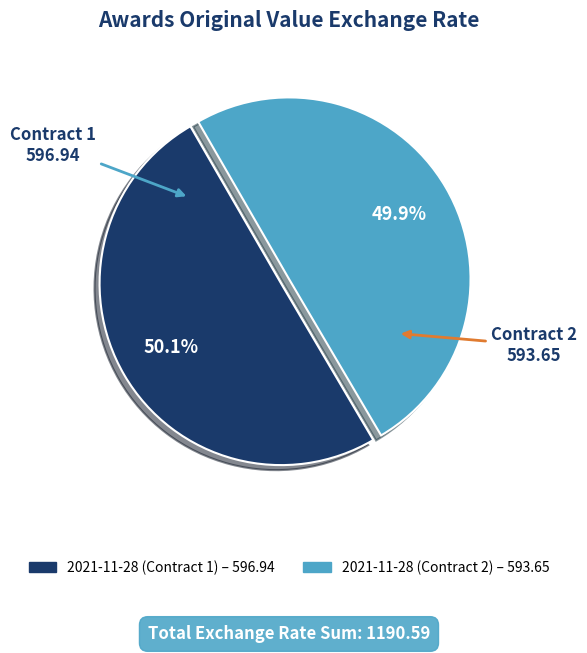

Is there a majority slice in this chart?

Yes